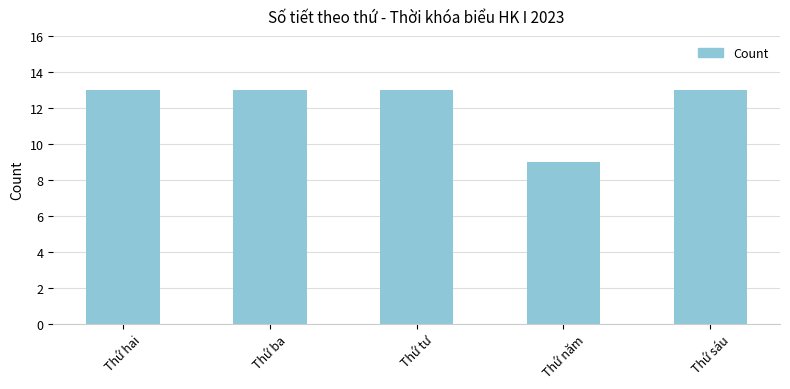

Does the chart contain any negative values?

No